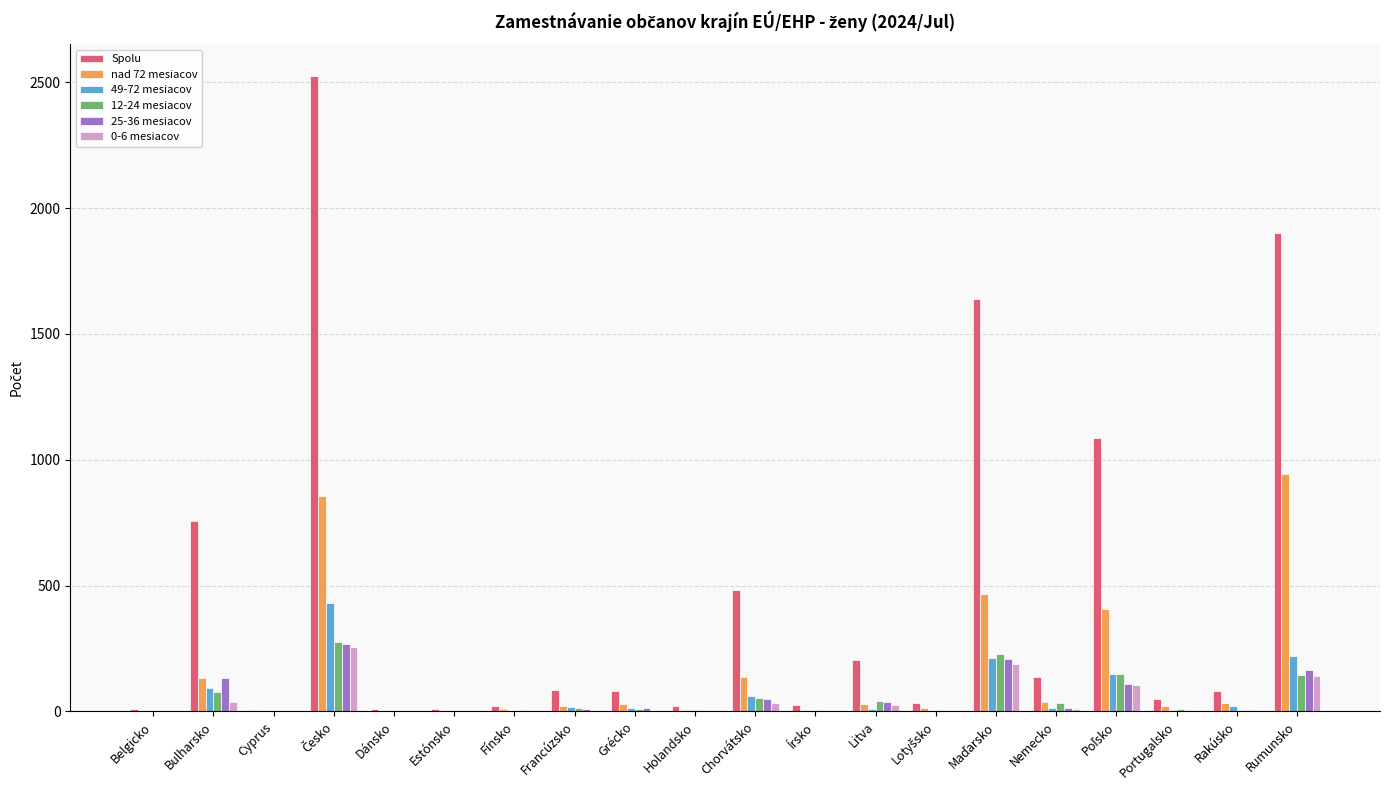

Is it true that nad 72 mesiacov equals 356 at Rumunsko?

False